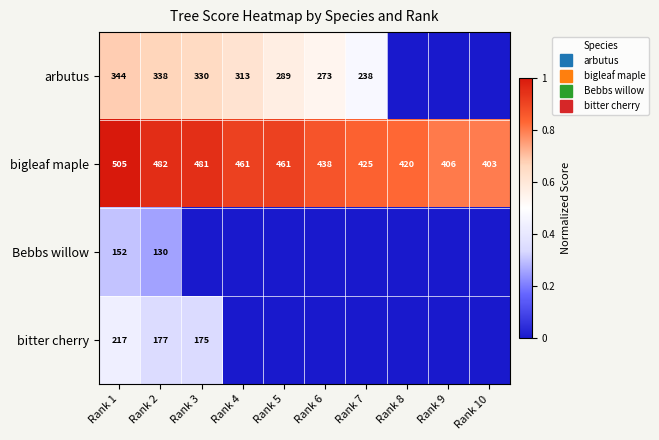

The arbutus series shows 0.4 at Rank 8. True or false?

False